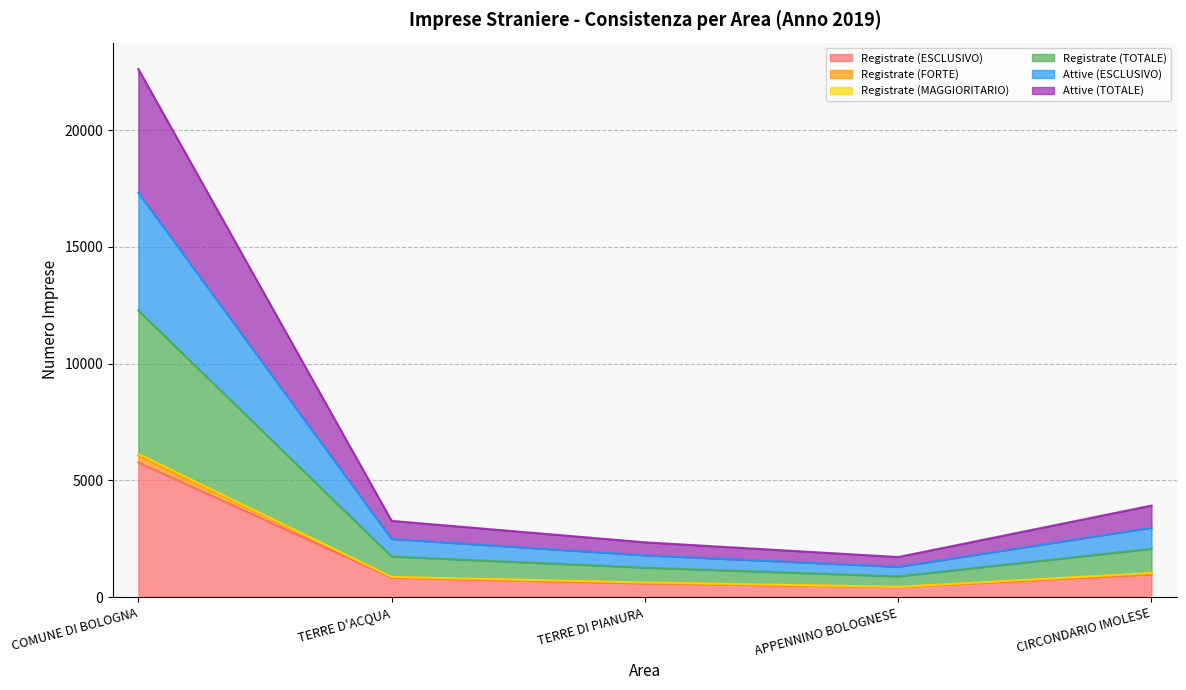

Where does the Attive (TOTALE) series first go above 2494?

COMUNE DI BOLOGNA